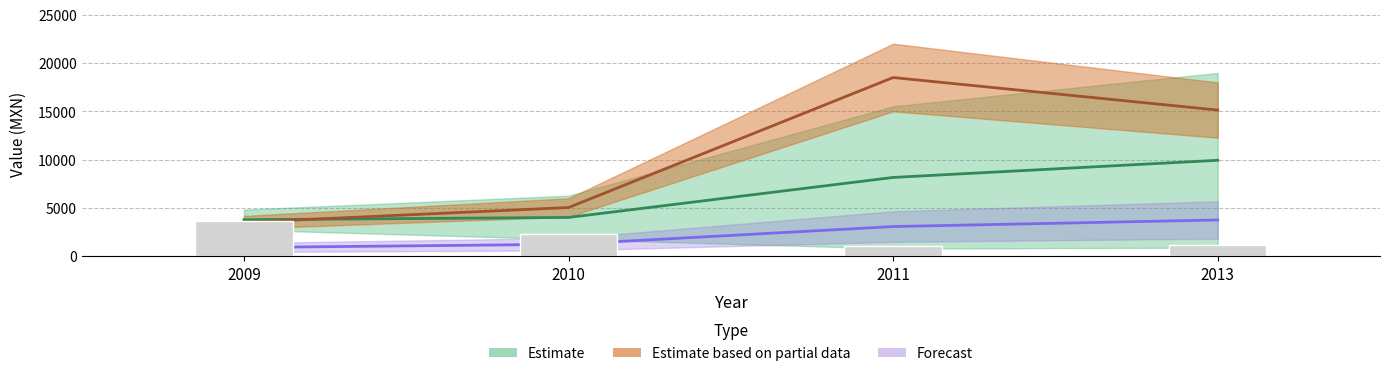

What is the difference between the maximum and second lowest values in the contracts.items.valueMxIMSS series?

5916.1